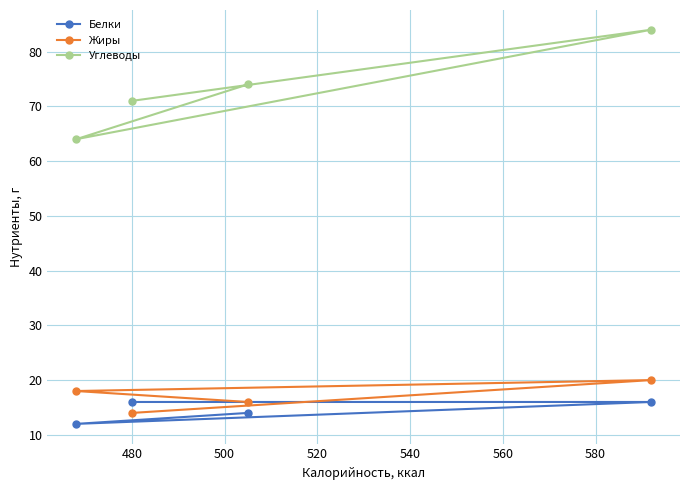

Which series has the largest total across all categories?

Углеводы